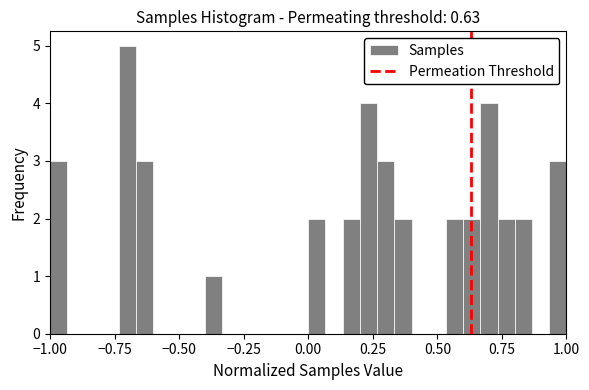

Around what value on the x-axis is the tallest bar? Give the approximate position of its centre, as read against the axis.

-0.70